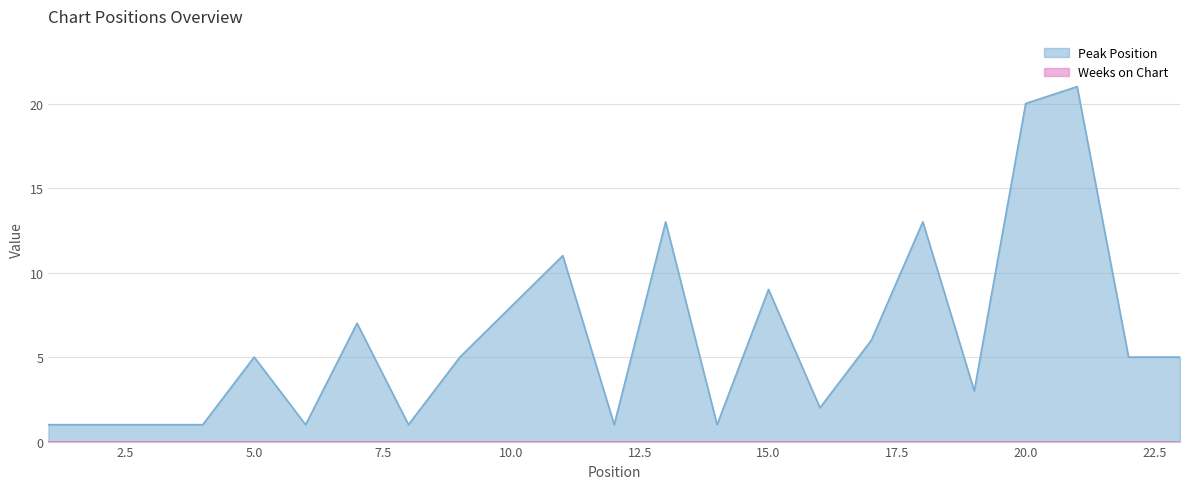

What is the ratio of the value at 22 to the value at 20?

0.2